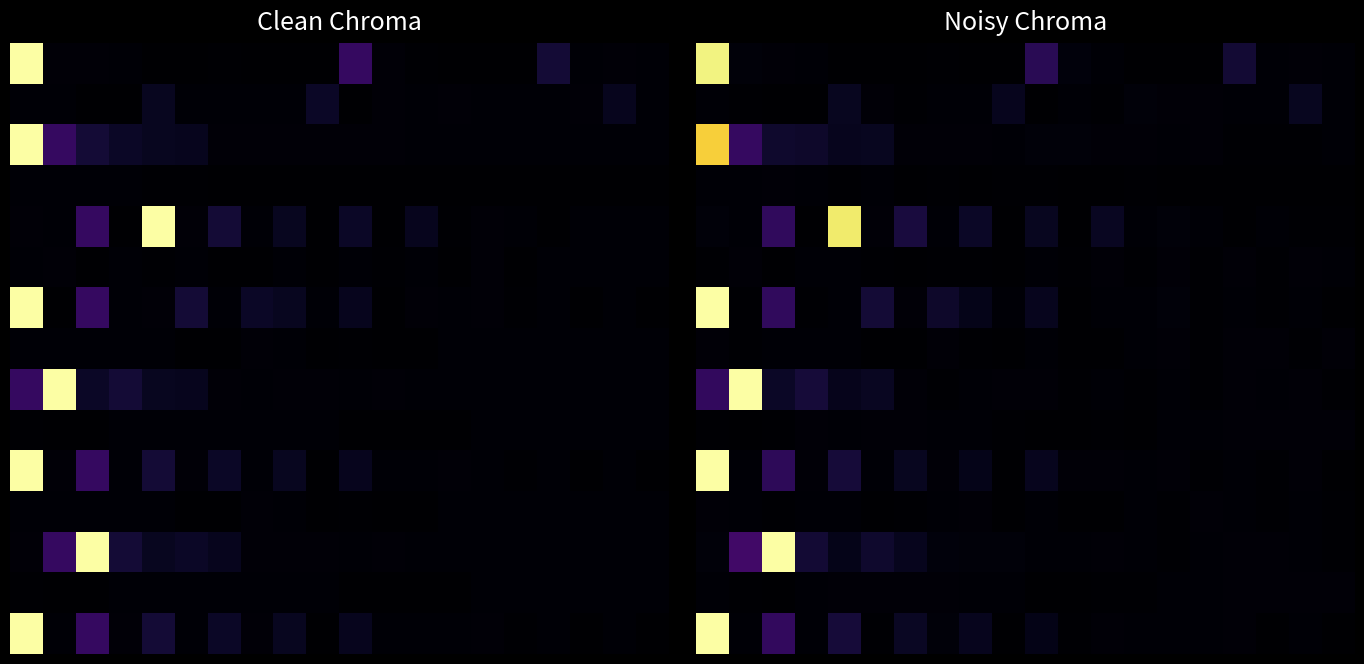

What is the total value across all series at 5?

1401.8